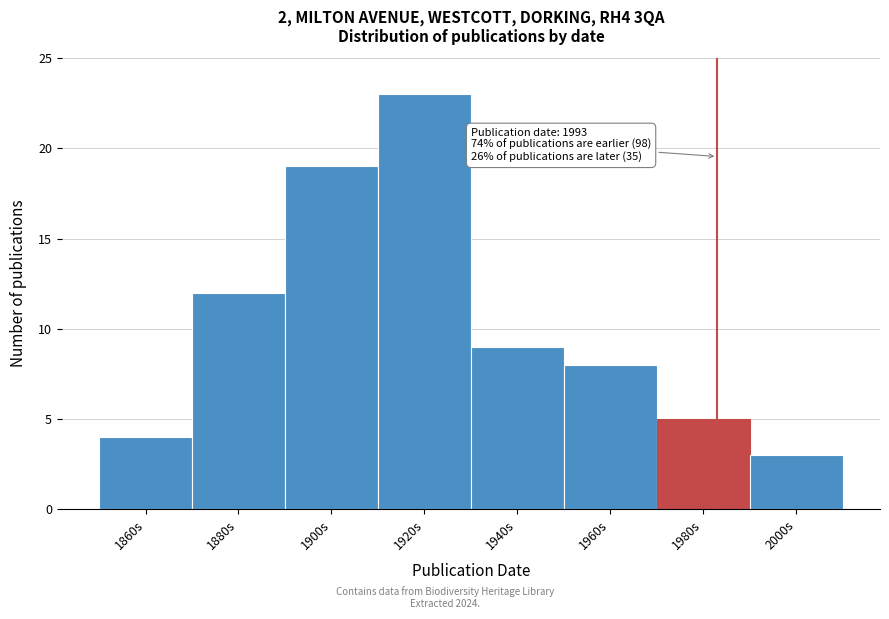

Reading left to right, what are all the values shown in this chart?

4	12	19	23	9	8	5	3